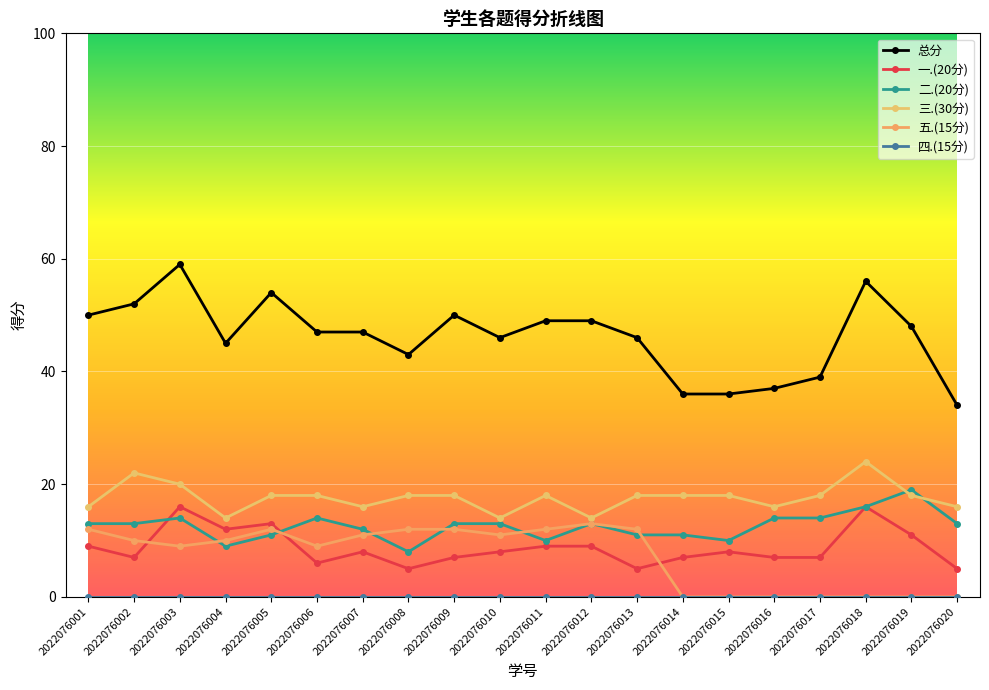

What is the value of the 总分 point at the 17th from the left?

39